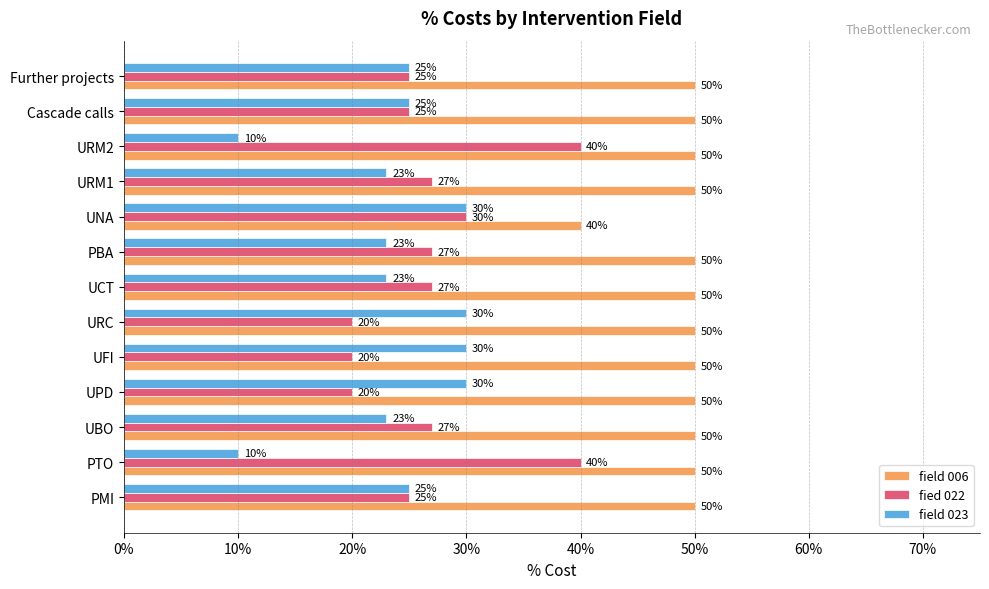

What are all the series names shown in the legend?

field 006, fied 022, field 023